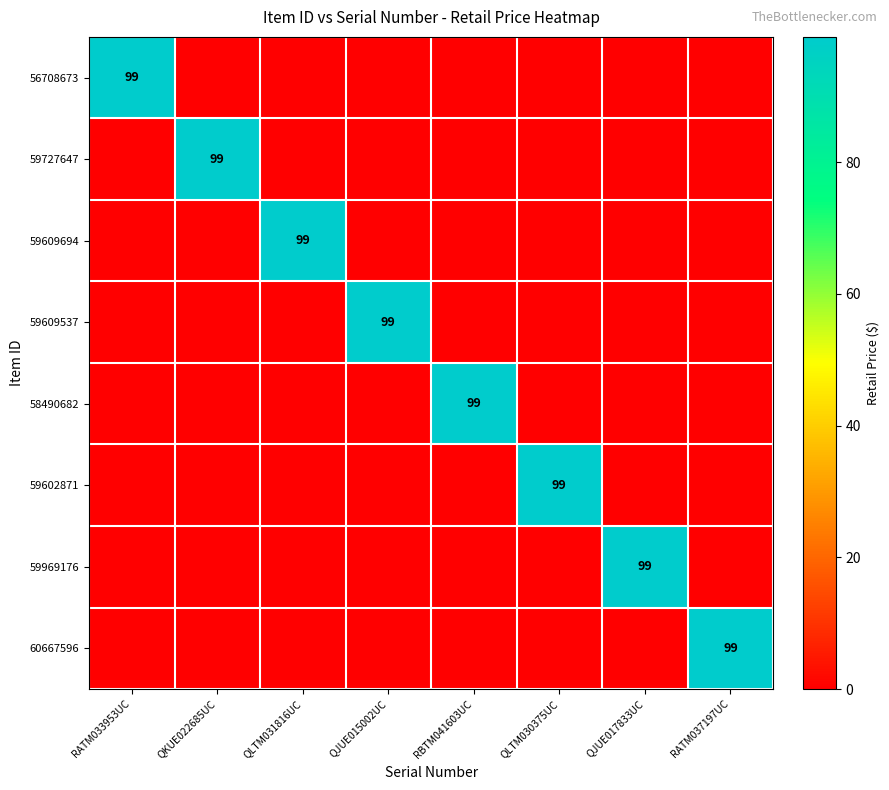

Between QLTM030375UC and RATM037197UC, which series saw the biggest shift?

59602871